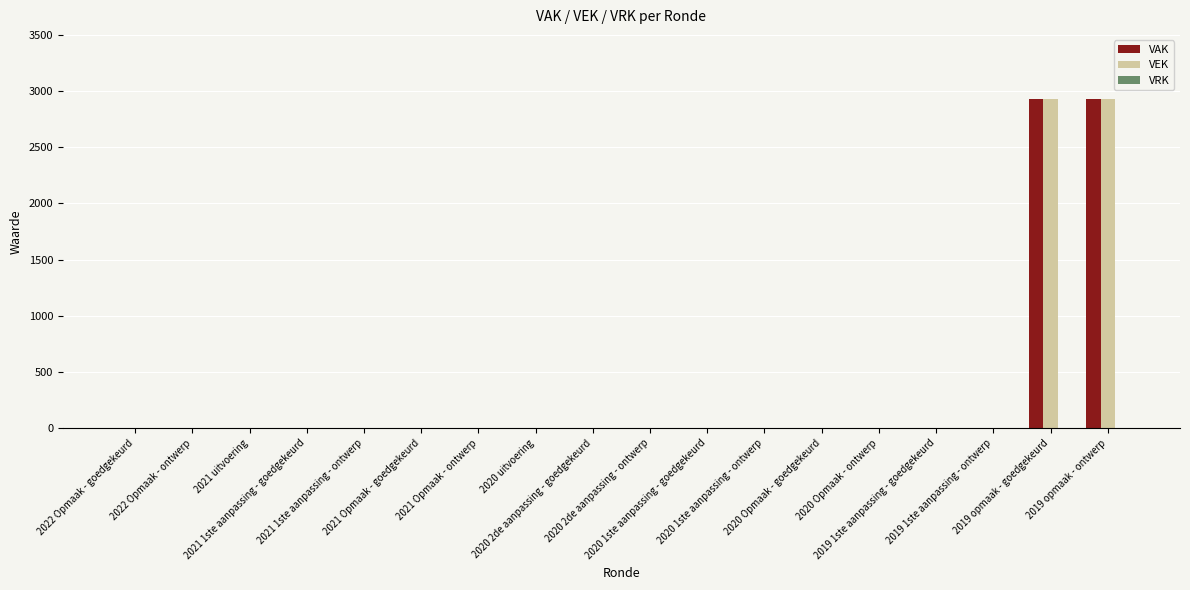

What is the maximum value shown in the chart?

2932